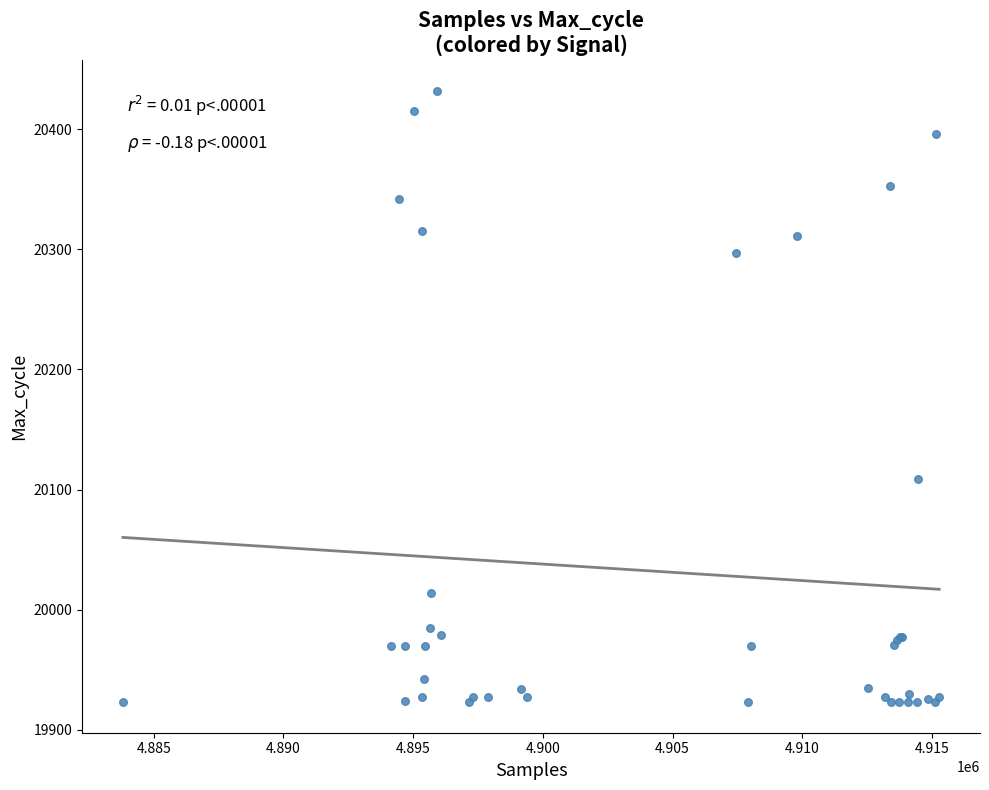

What Y value in the scatter plot is closest to 20177?

20109